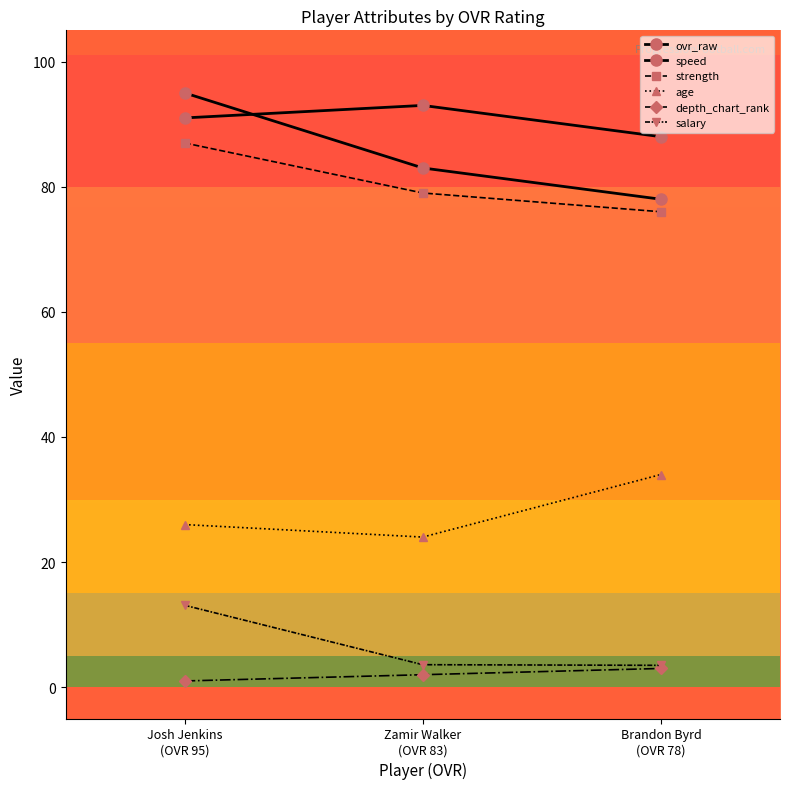

How many categories are shown in the chart?

3